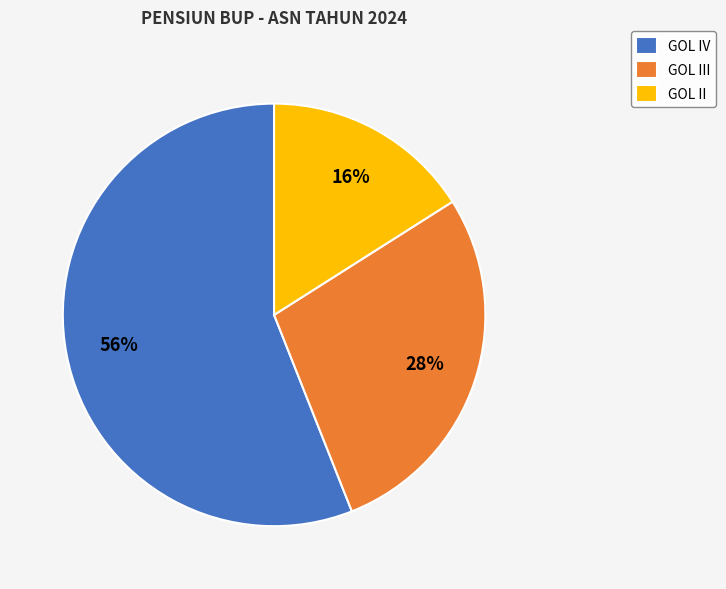

To the nearest percent, what percentage of the pie is GOL IV?

56%